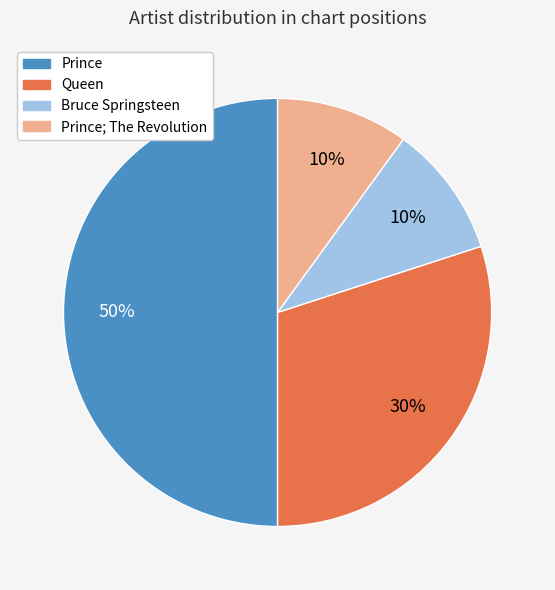

To the nearest percent, what is the difference between the largest and smallest slice percentages?

40%